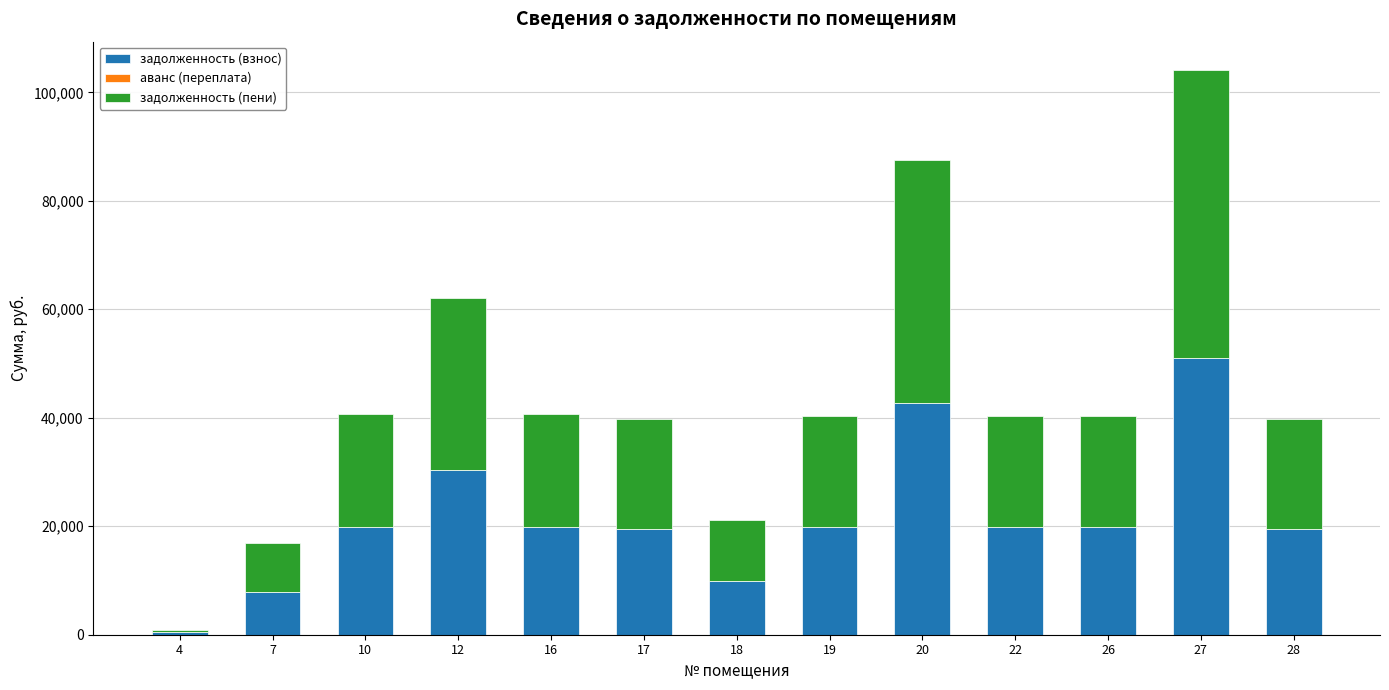

What is the highest value of the задолженность (взнос) series?

51059.1